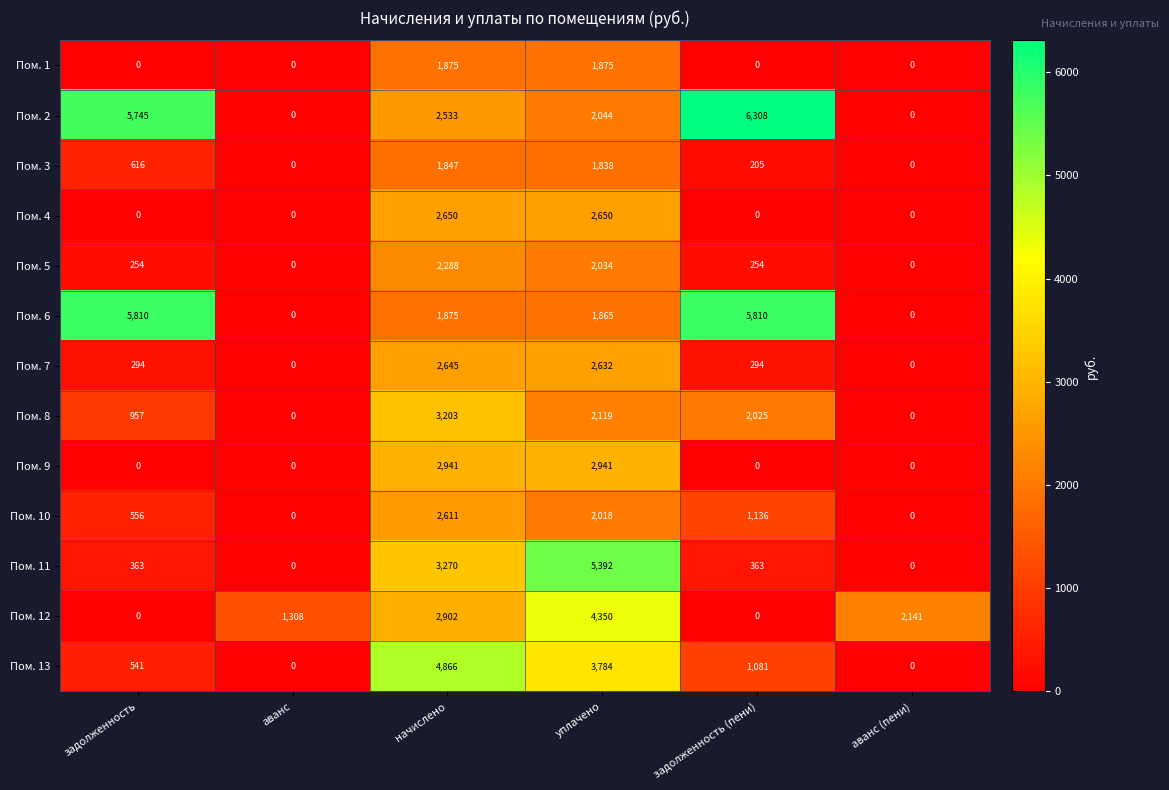

What is the maximum value for Пом. 2?

6308